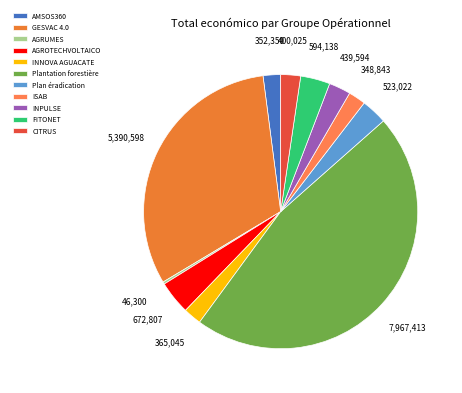

Is Plan éradication the majority of the pie?

No